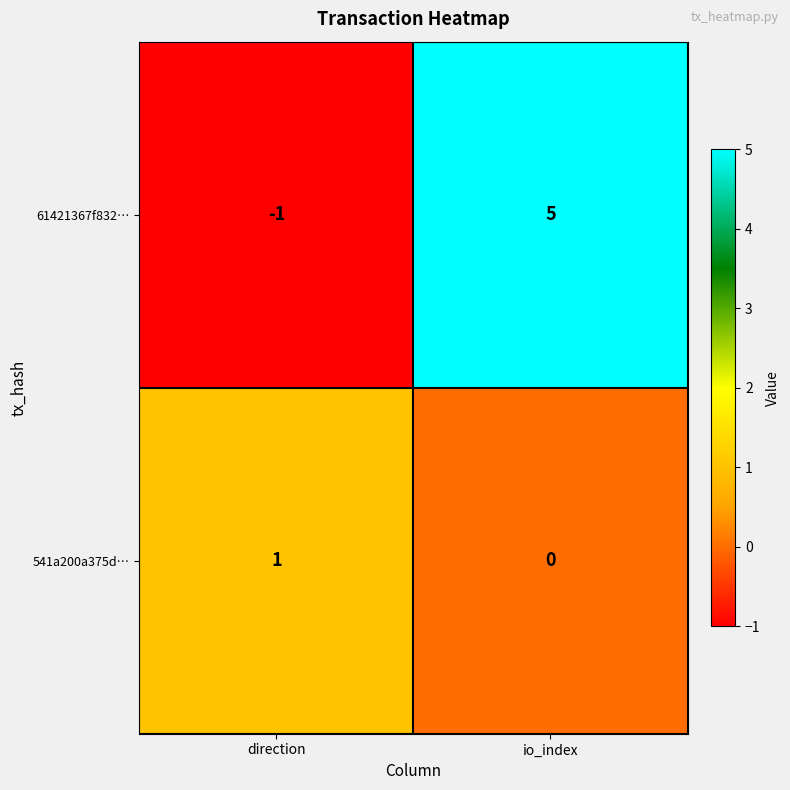

Count the number of categories in the chart.

2